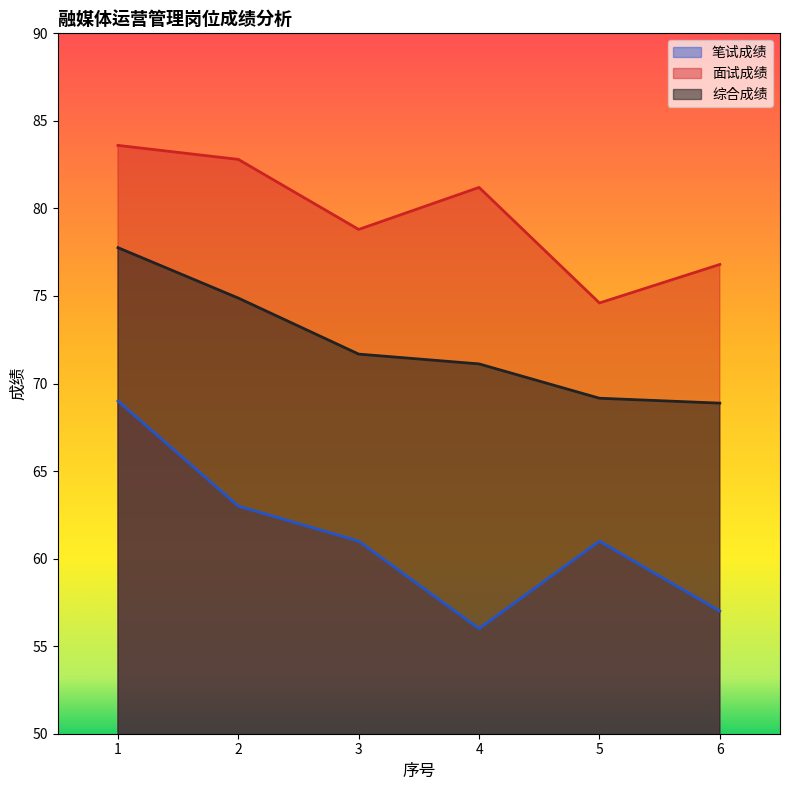

At which label is 面试成绩 closest to 79?

3